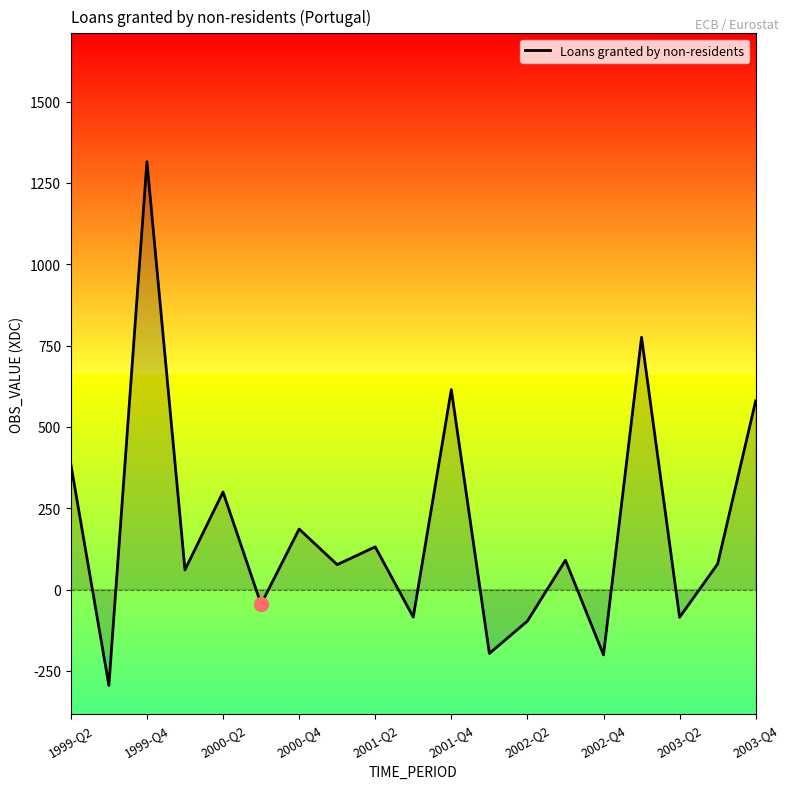

What is the minimum value shown in the chart?

-294.6